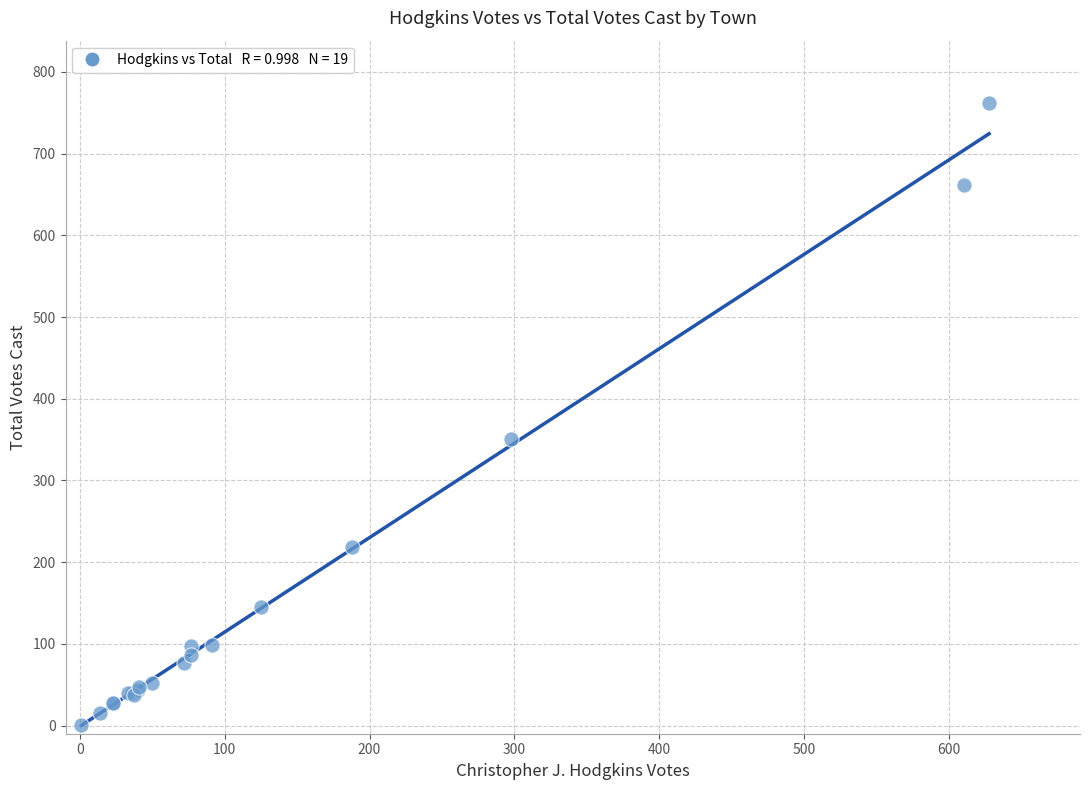

What Y value in the scatter plot is closest to 381?

351